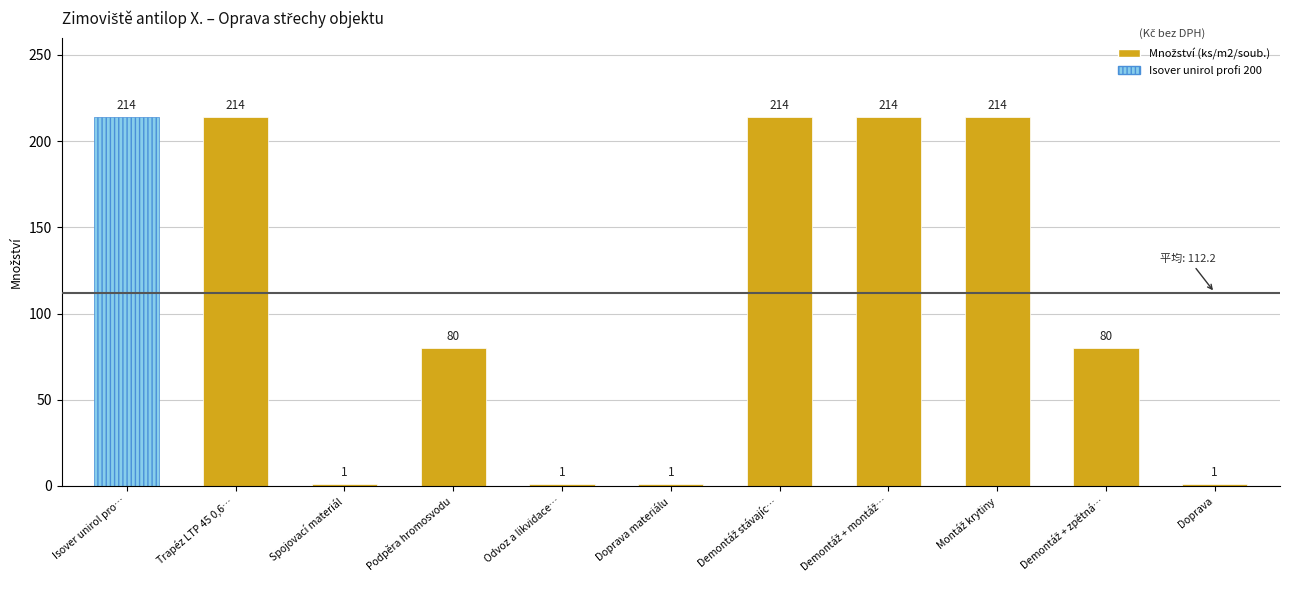

What position from the right is Doprava materiálu?

6